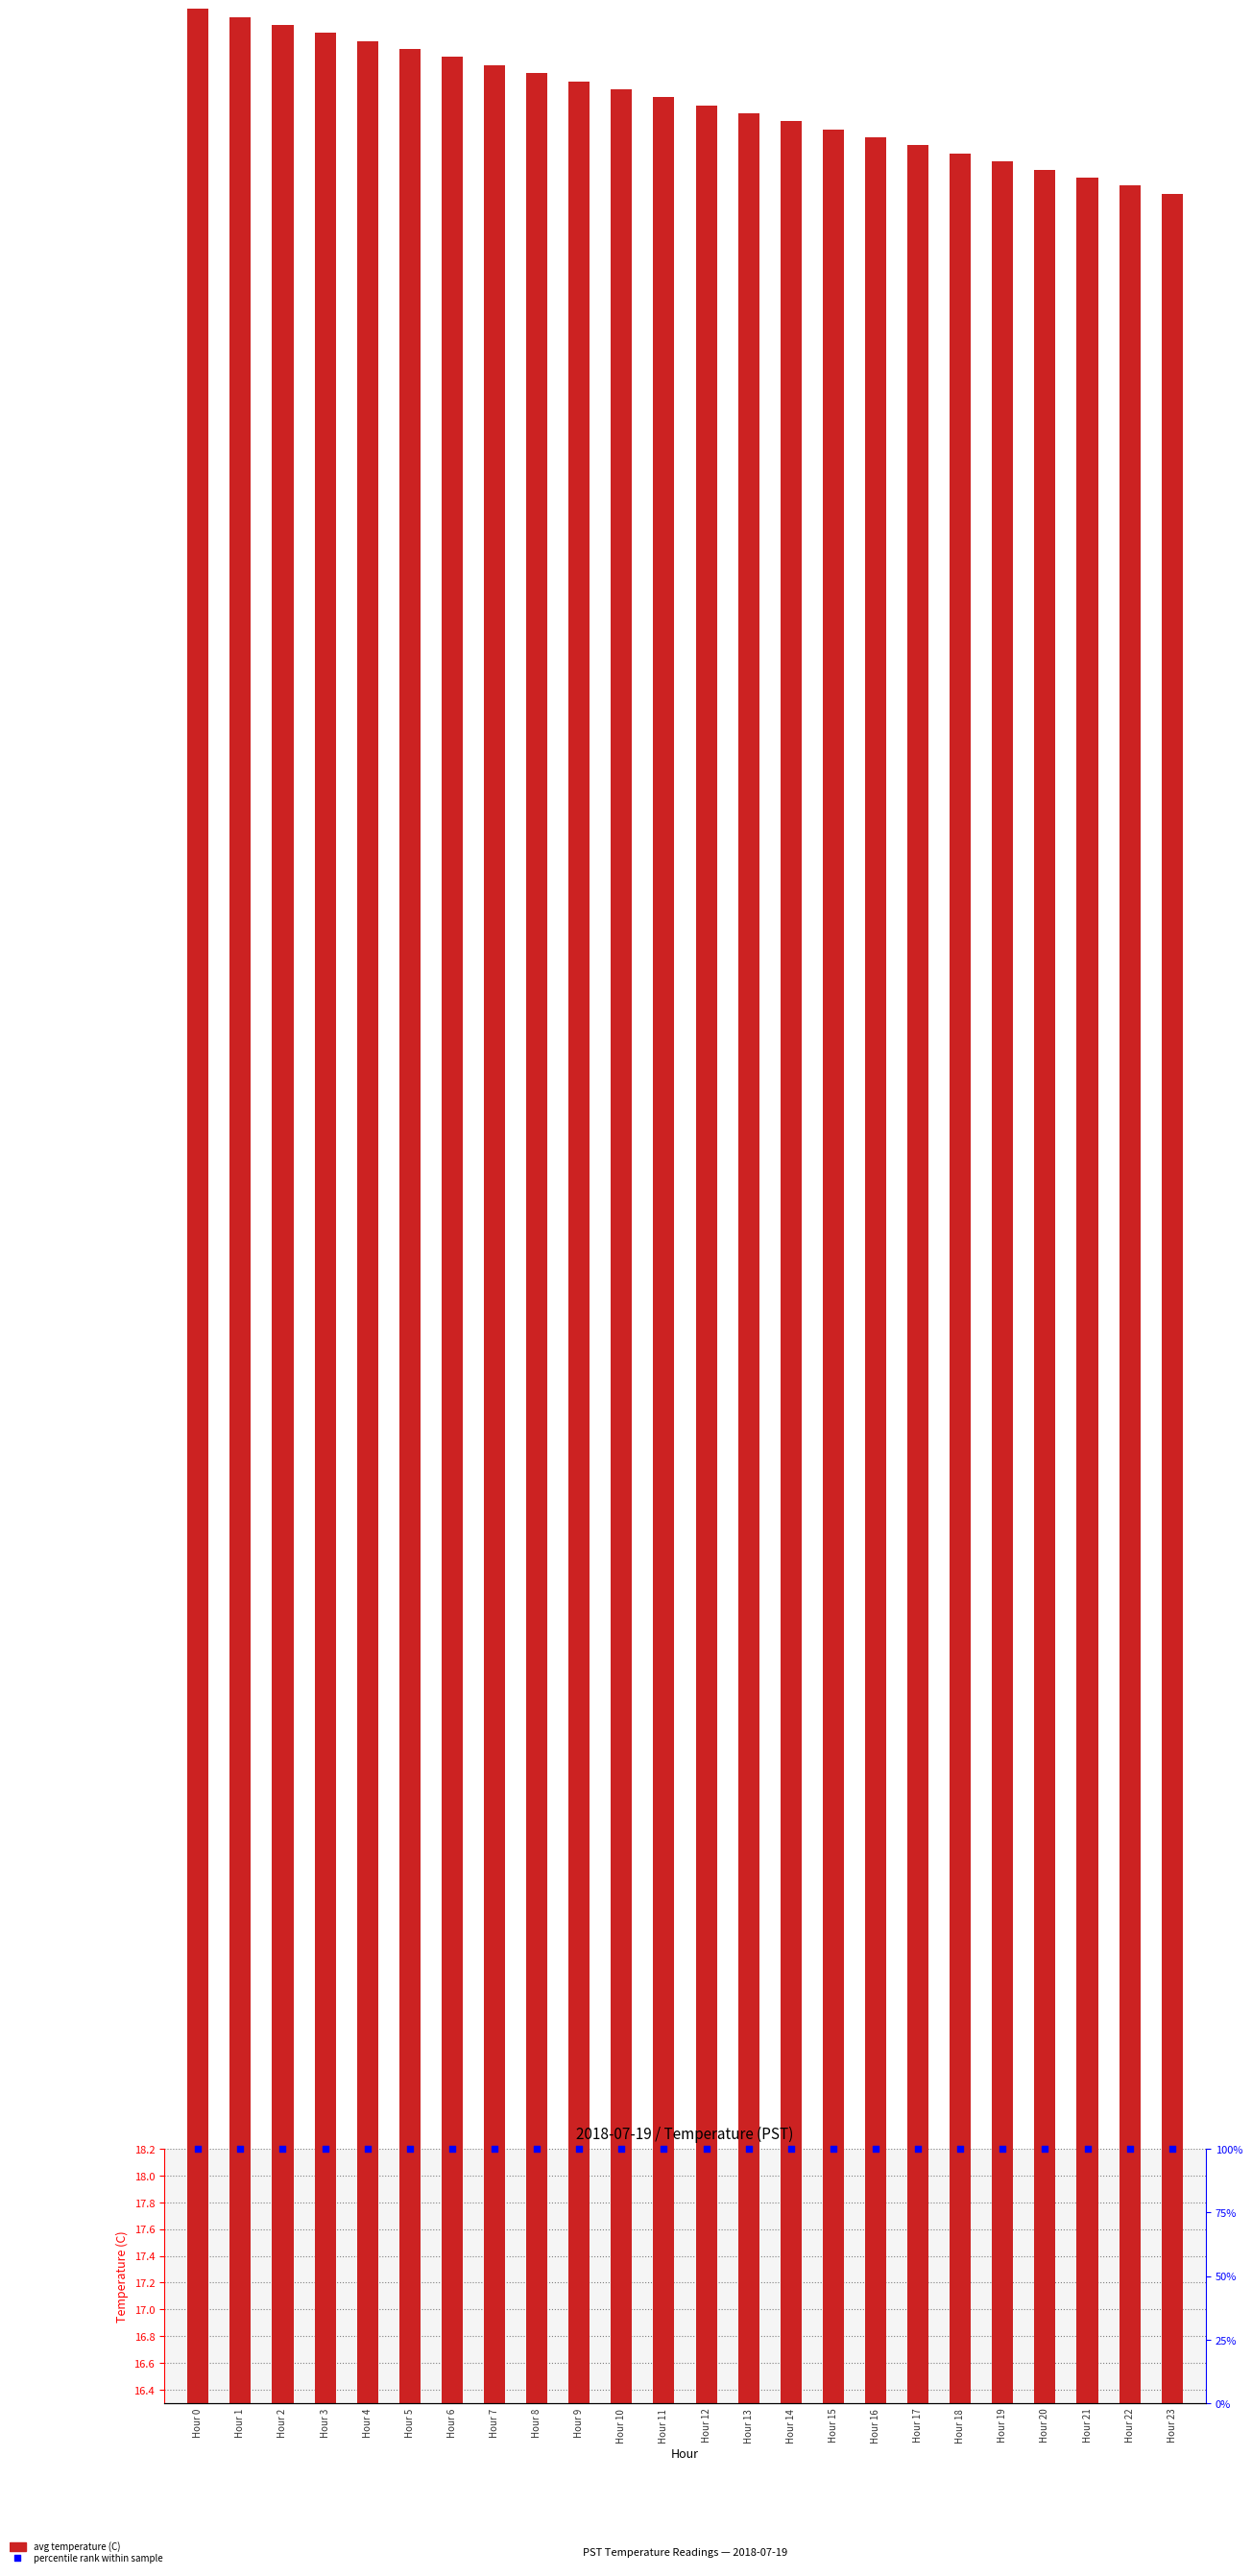

Is the value of avg temperature (C) at Hour 1 greater than the value of percentile rank within sample at Hour 9?

No